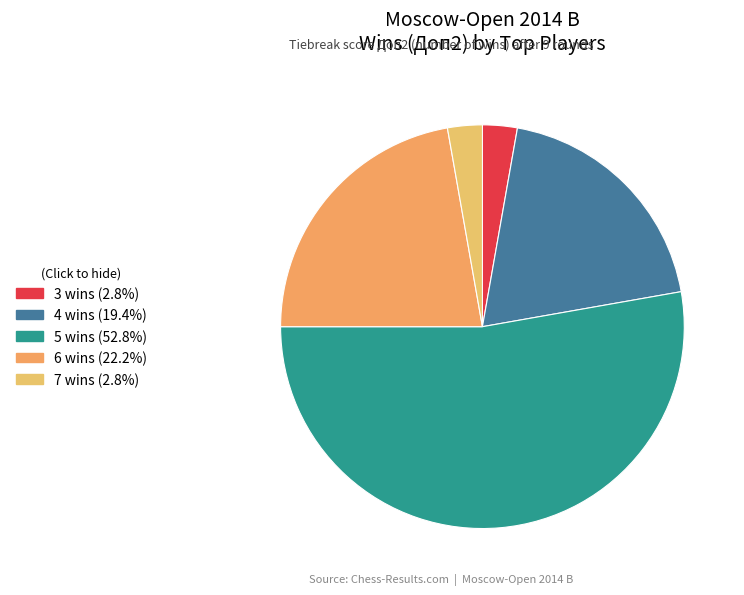

How many slices are in this pie chart?

5